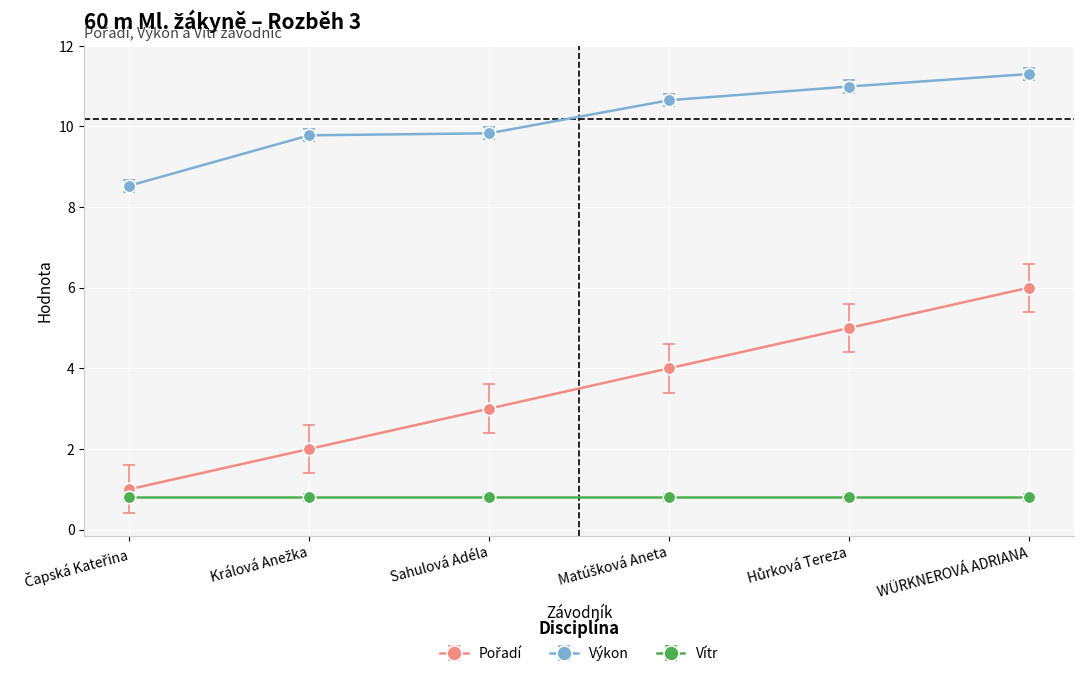

What is the difference between the maximum and minimum values in the Výkon series?

2.8